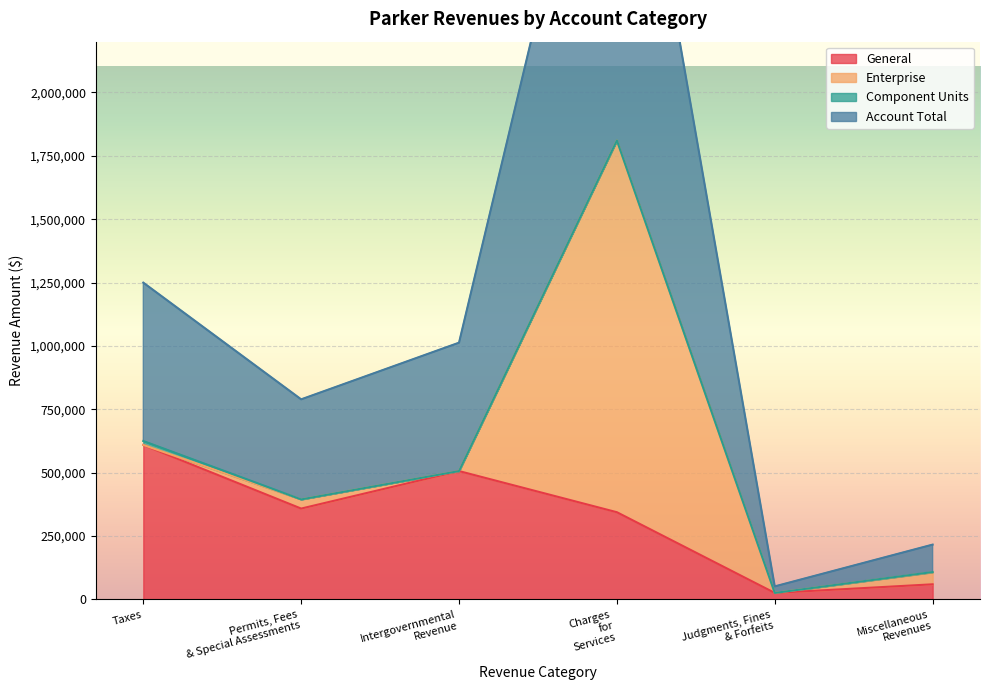

What value does the Account Total series have at Charges for Services, to the nearest 100?

1810400